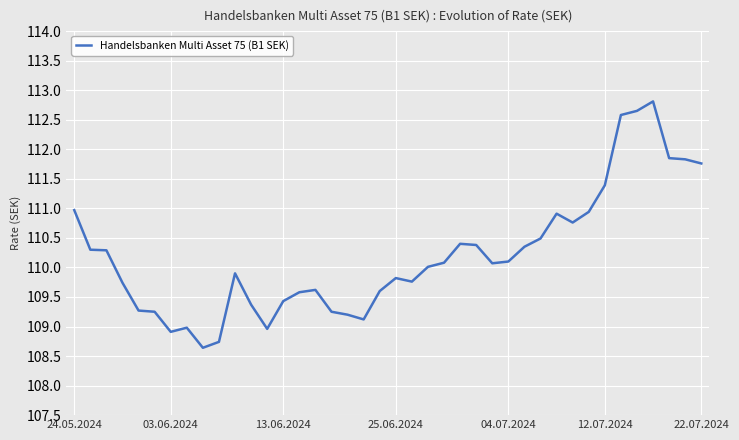

Does the chart have visible grid lines?

Yes